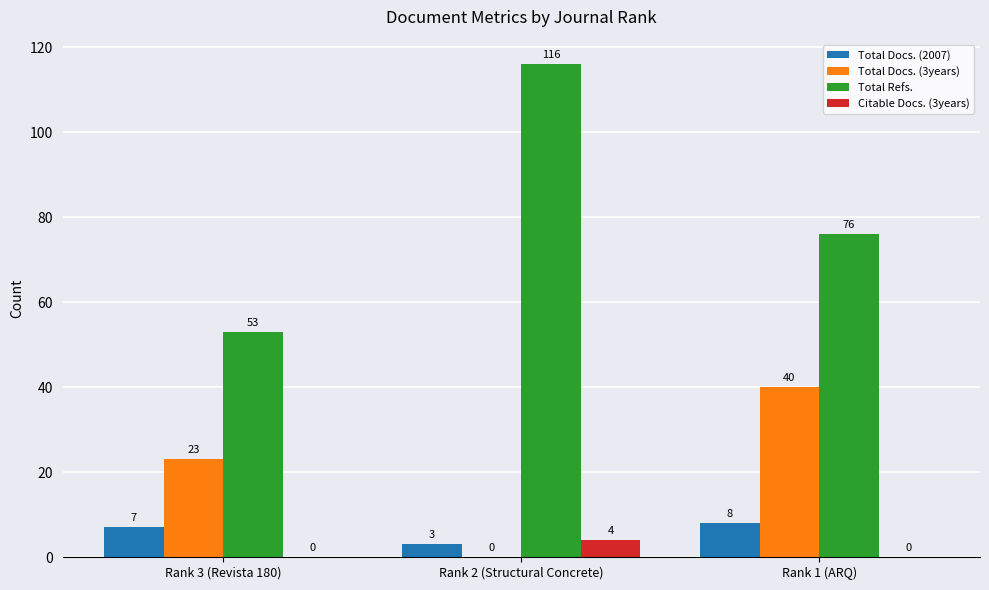

True or false: Citable Docs. (3years) has a value of 0 at Rank 1 (ARQ).

True